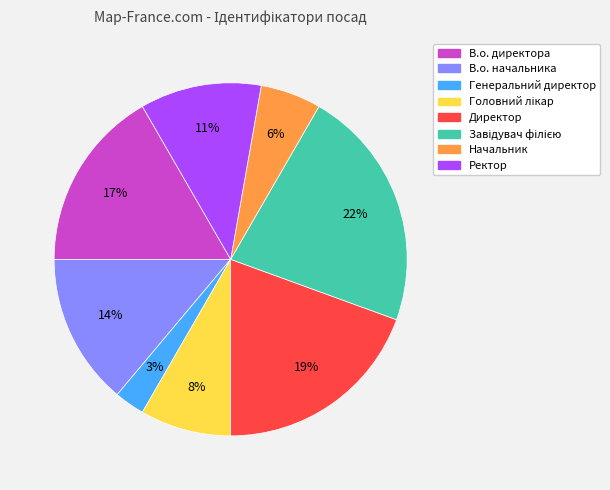

Does Ректор represent more than half of the total?

No